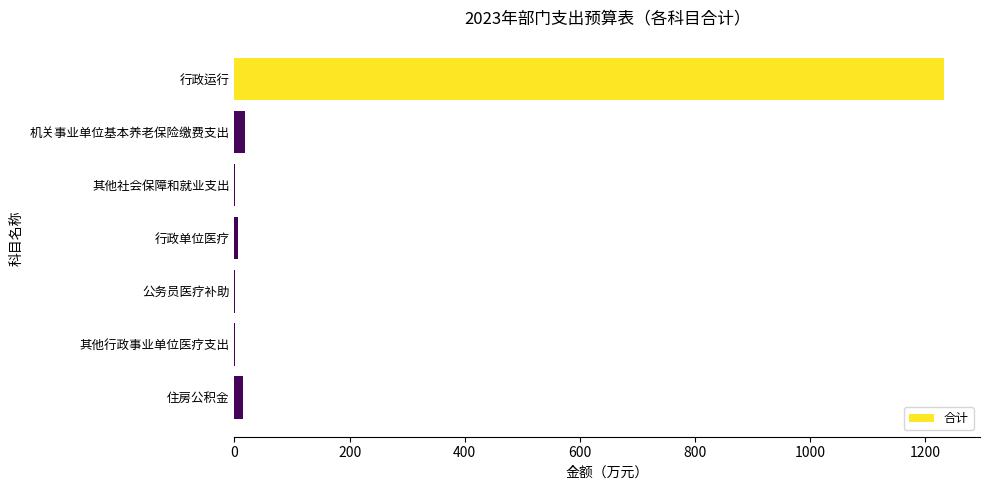

Which label corresponds to the largest value in the chart?

行政运行